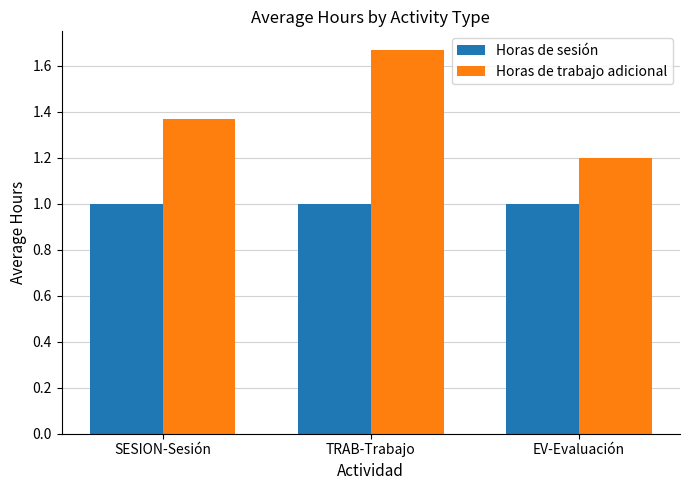

List the series in order of their peak value, highest first.

Horas de trabajo adicional, Horas de sesión